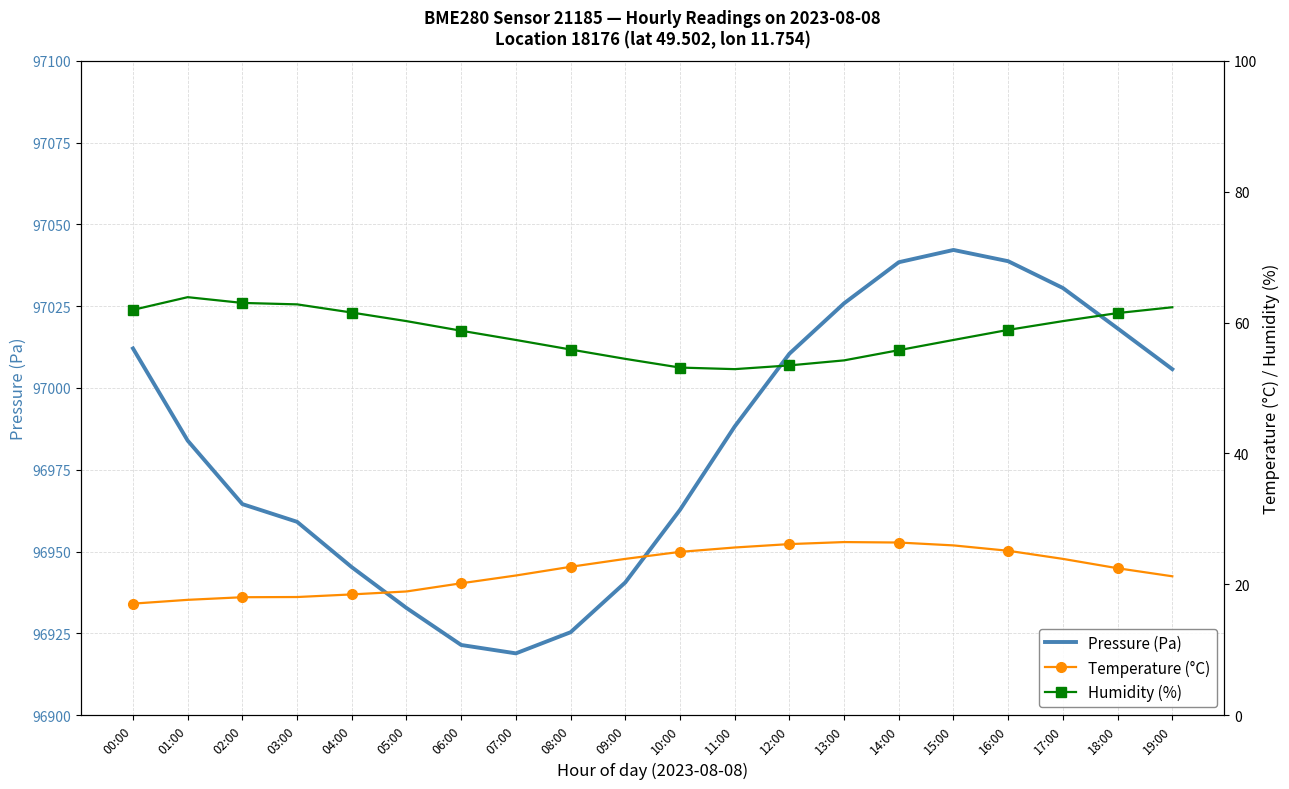

What is the sum of all Humidity (%) values?

1169.5